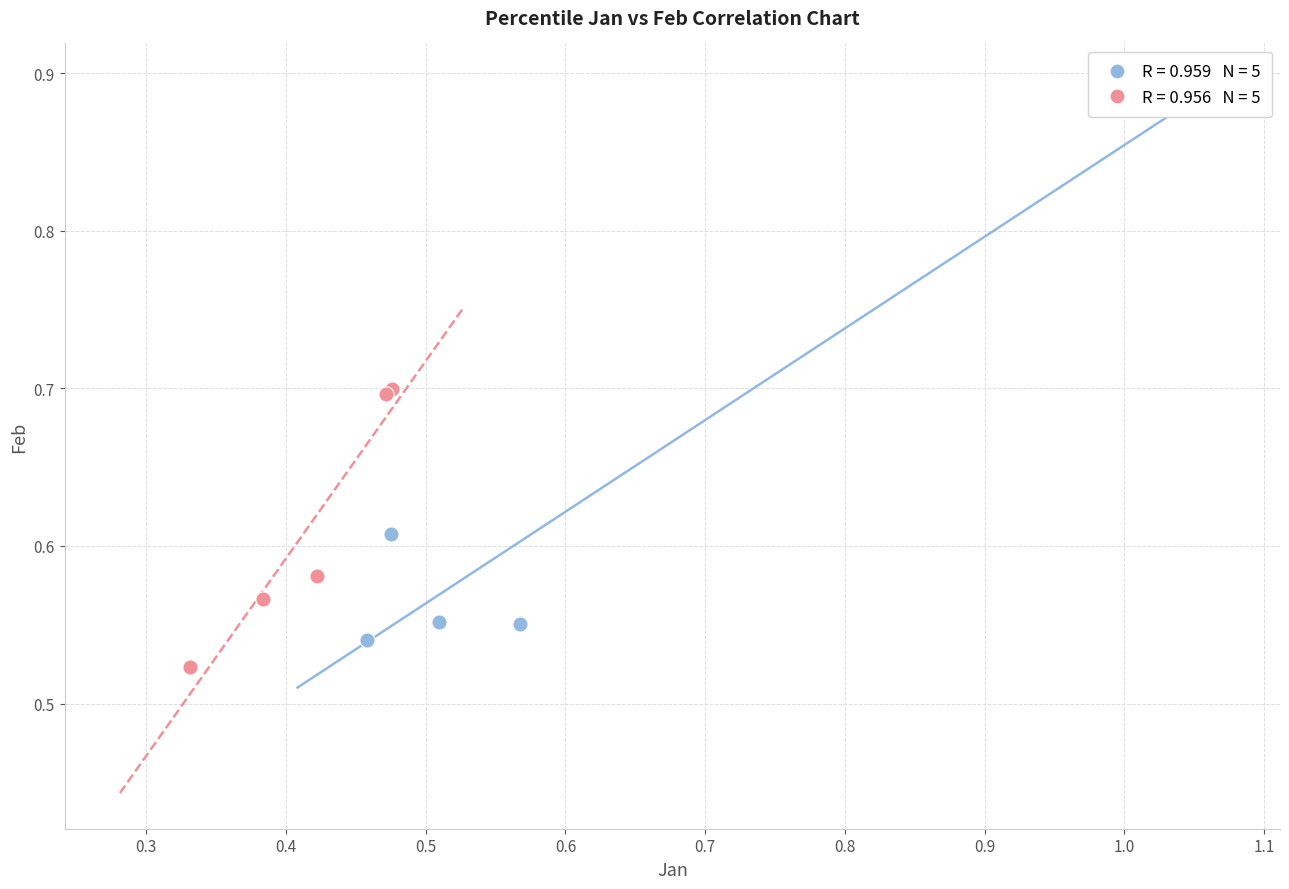

Which series contains the highest Y value?

Lower Percentiles (pct05–pct45)